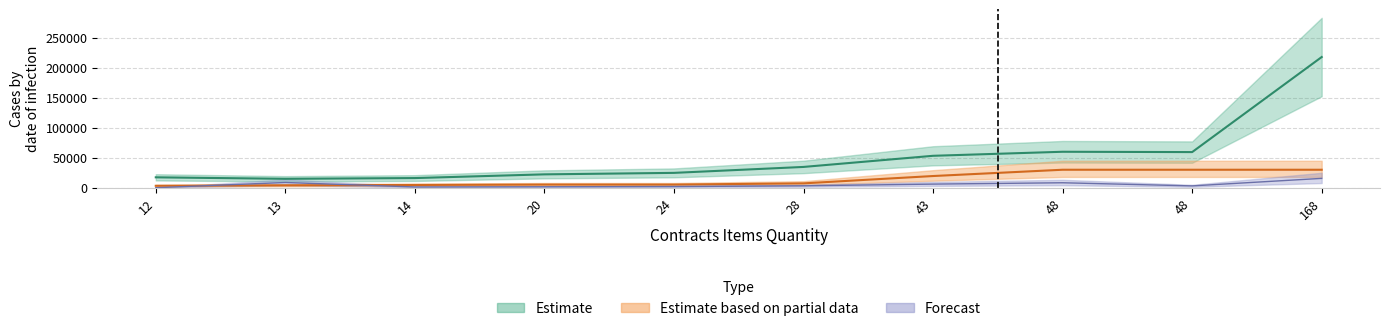

At which category is the sum across all series the highest?

168